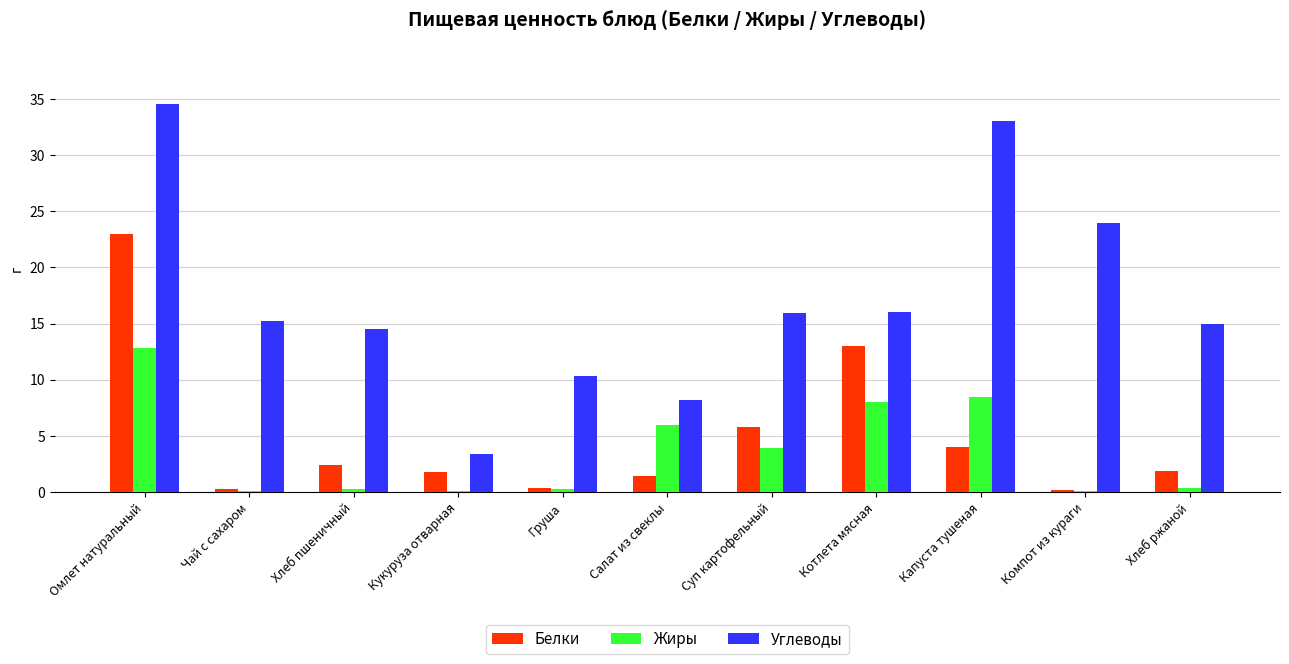

What is the sum of the Жиры values at Кукуруза отварная and Котлета мясная?

8.1